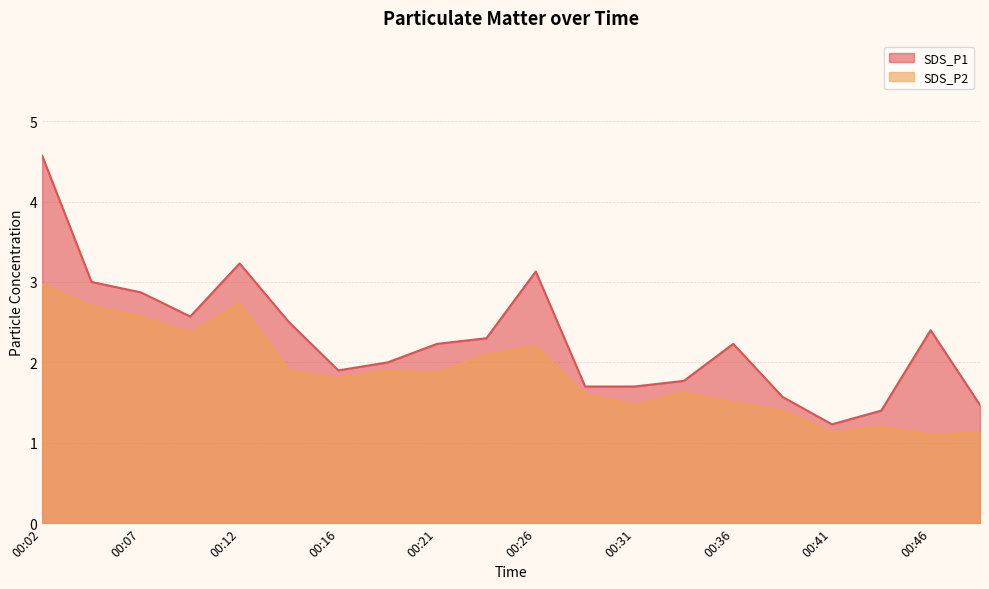

Read the SDS_P2 value at 00:16.

1.8